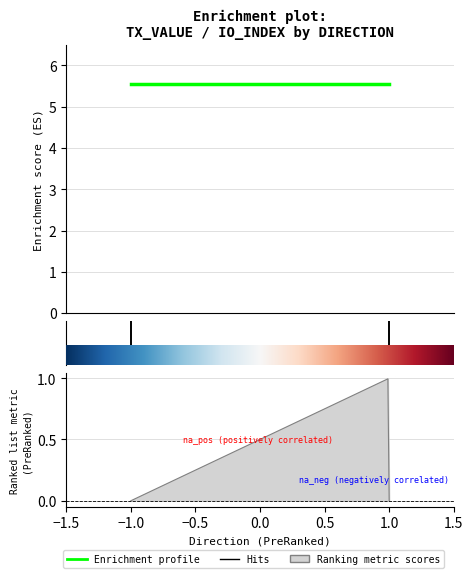

True or false: io_index and value cross at least once.

False